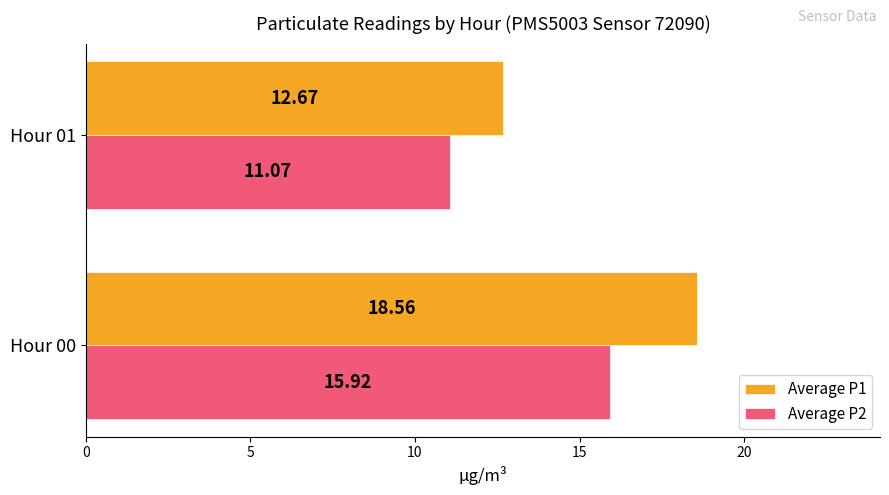

What is the greatest value displayed?

18.6